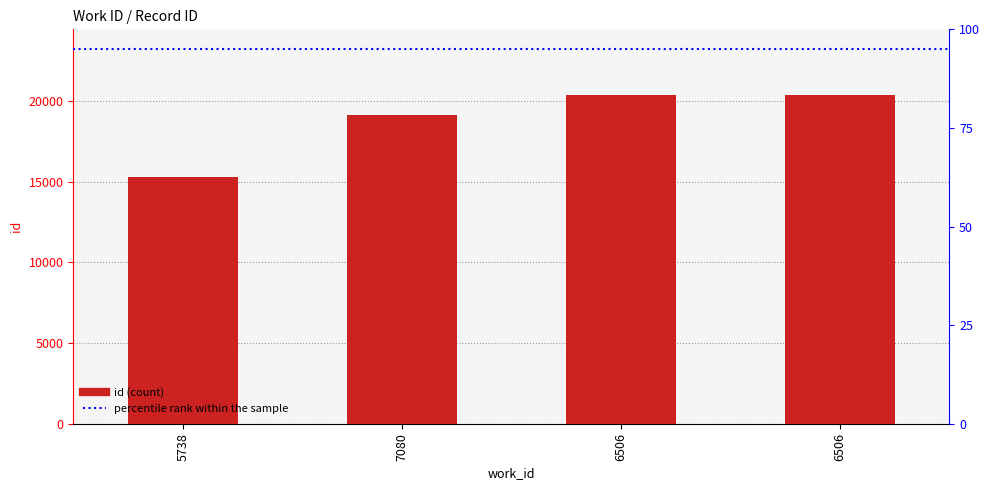

What is the difference between the values at 6506 and 5738?

5055